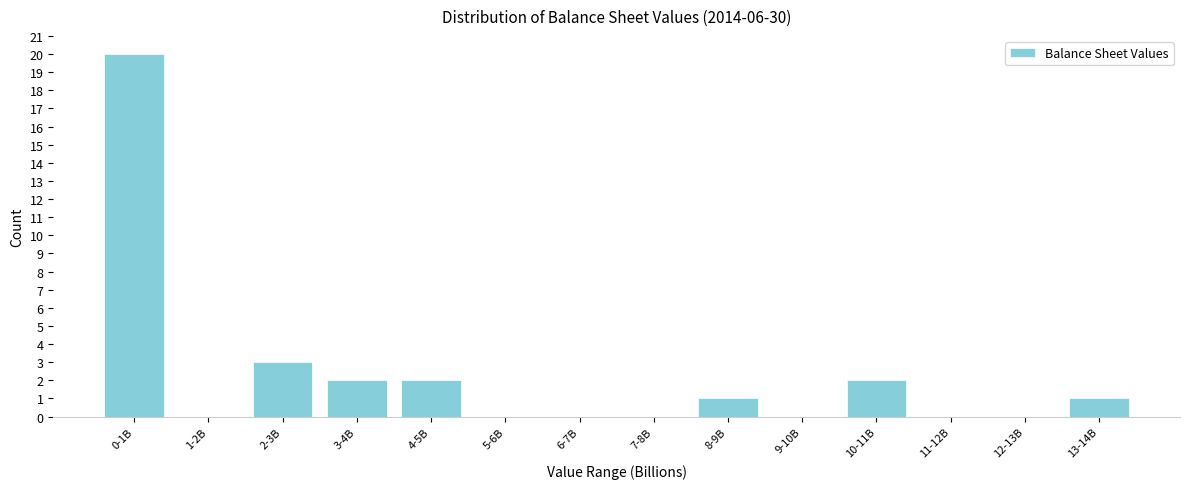

Reading left to right, what are all the values shown in this chart?

0-1B=20	1-2B=0	2-3B=3	3-4B=2	4-5B=2	5-6B=0	6-7B=0	7-8B=0	8-9B=1	9-10B=0	10-11B=2	11-12B=0	12-13B=0	13-14B=1